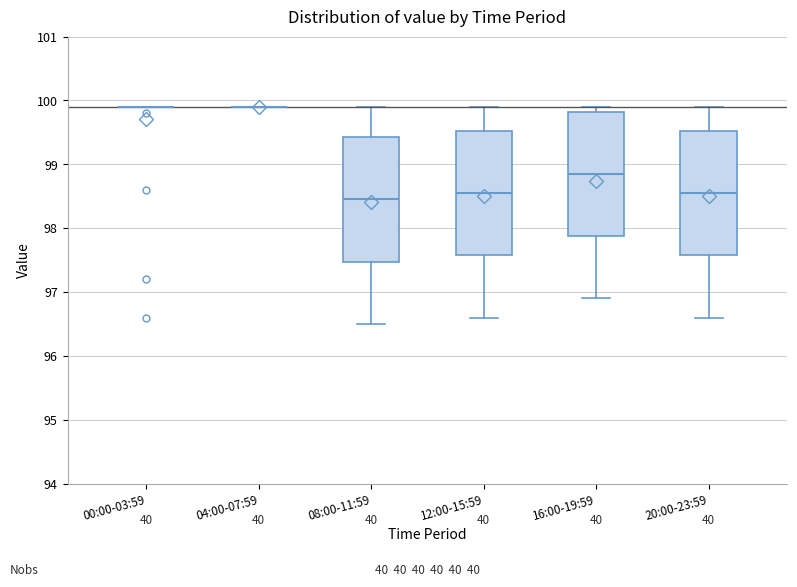

Reading left to right, read every box against the y-axis: the position of its median line, the range the box covers, and the ends of its whiskers. The values are not printed on the chart, so give them approximately, as read against the axis.

00:00-03:59: box collapsed to a line at 99.9, whiskers 99.9 to 99.9
04:00-07:59: box collapsed to a line at 99.9, whiskers 99.9 to 99.9
08:00-11:59: median 98.5, box 97.5 to 99.4, whiskers 96.5 to 99.9
12:00-15:59: median 98.6, box 97.6 to 99.5, whiskers 96.6 to 99.9
16:00-19:59: median 98.9, box 97.9 to 99.8, whiskers 96.9 to 99.9
20:00-23:59: median 98.6, box 97.6 to 99.5, whiskers 96.6 to 99.9